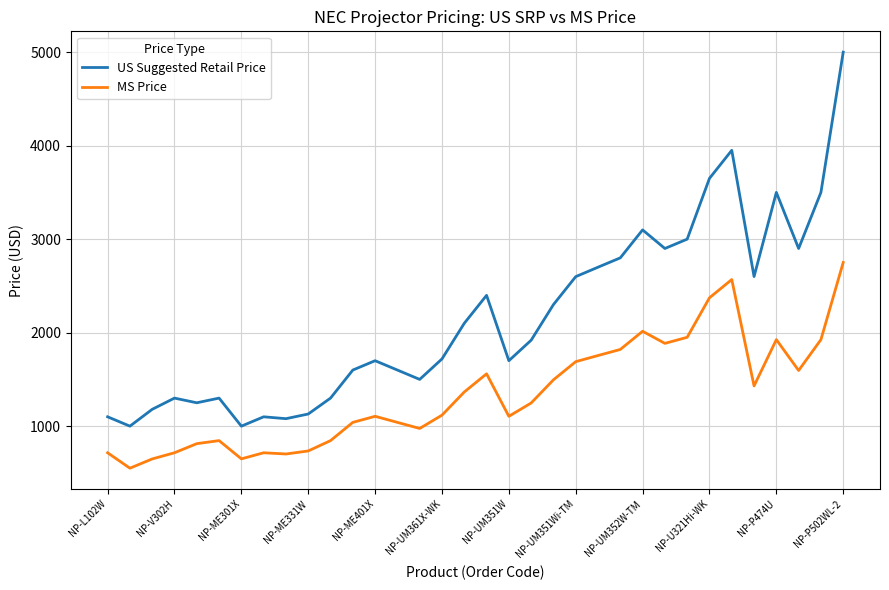

Which series has the largest range (max minus min)?

US Suggested Retail Price